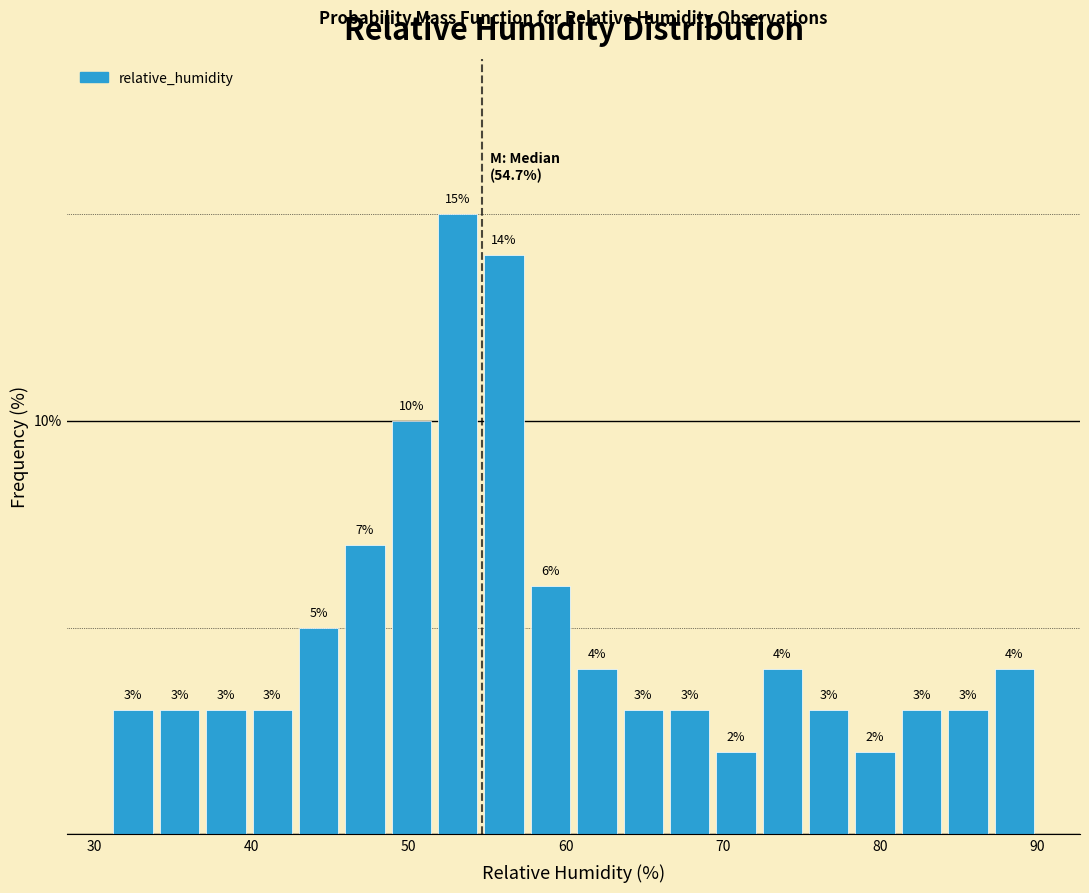

Read against the x-axis, roughly where is the centre of the tallest bar?

53